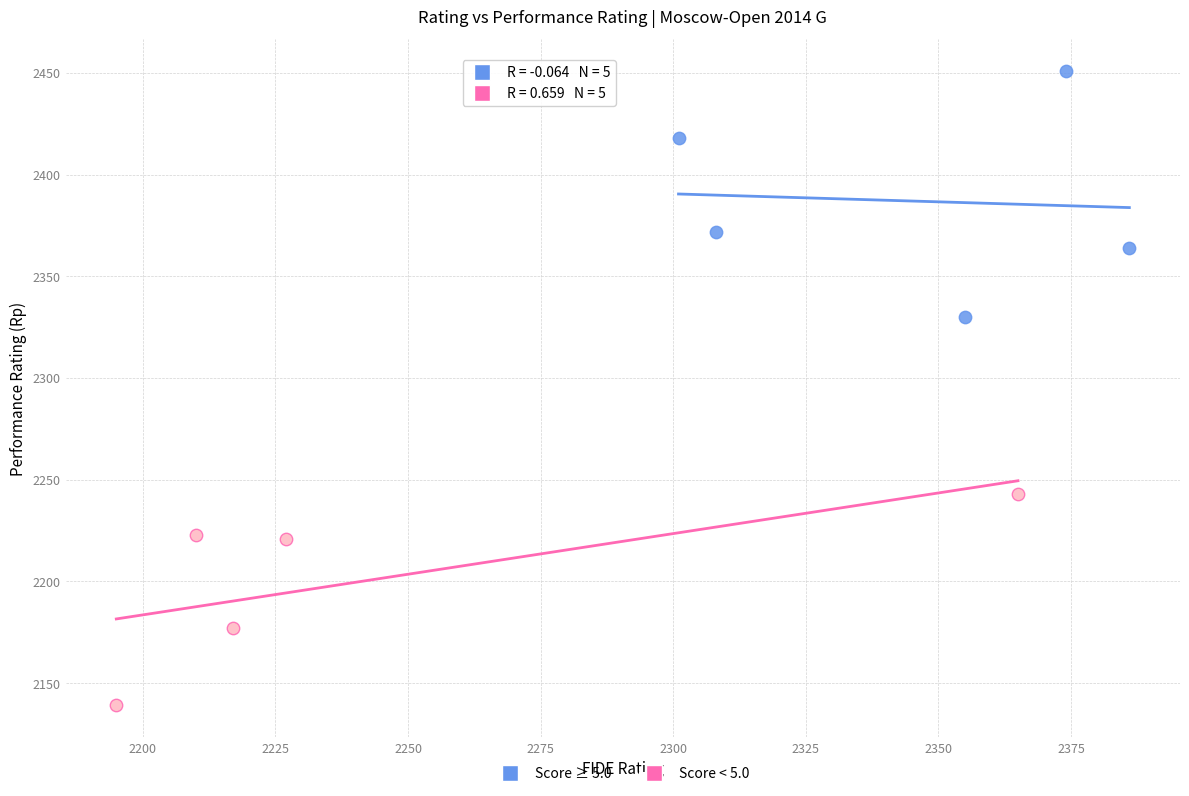

Which series reaches the maximum Y coordinate?

Score ≥ 5.0